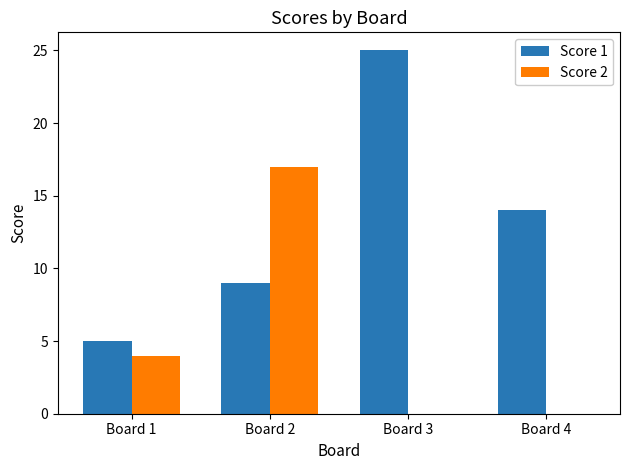

What is the sum of the Score 1 values at Board 2 and Board 1?

14